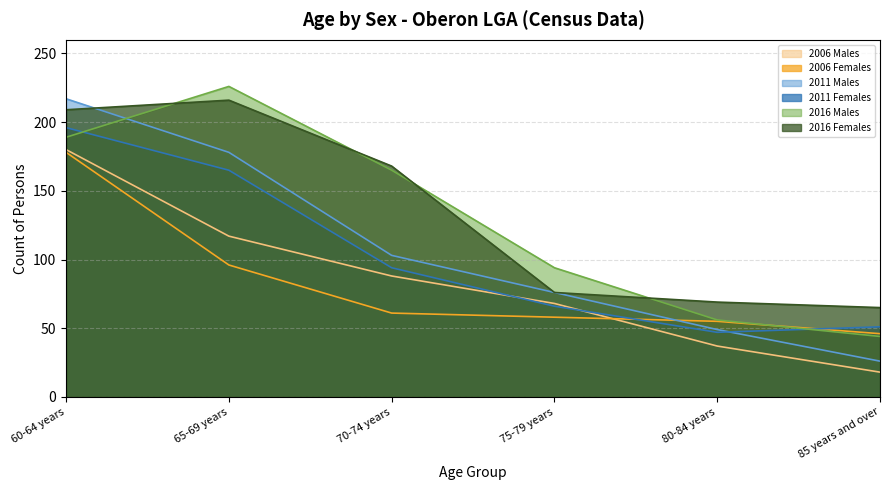

The 2016 Males series shows 44 at 85 years and over. True or false?

True